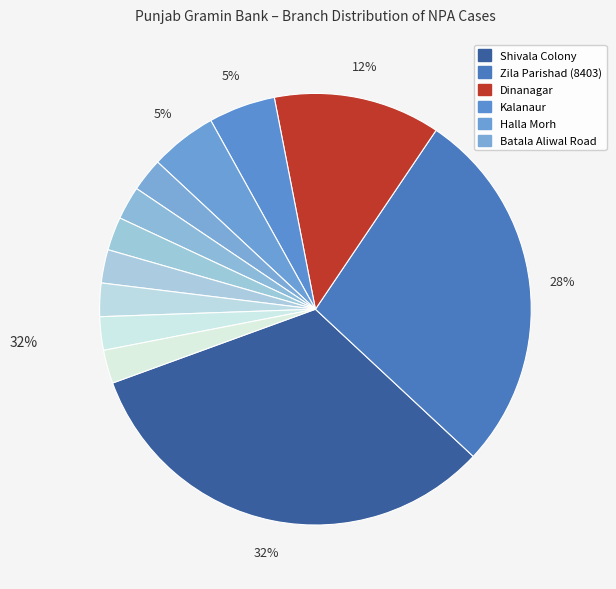

How many segments does this pie chart have?

12